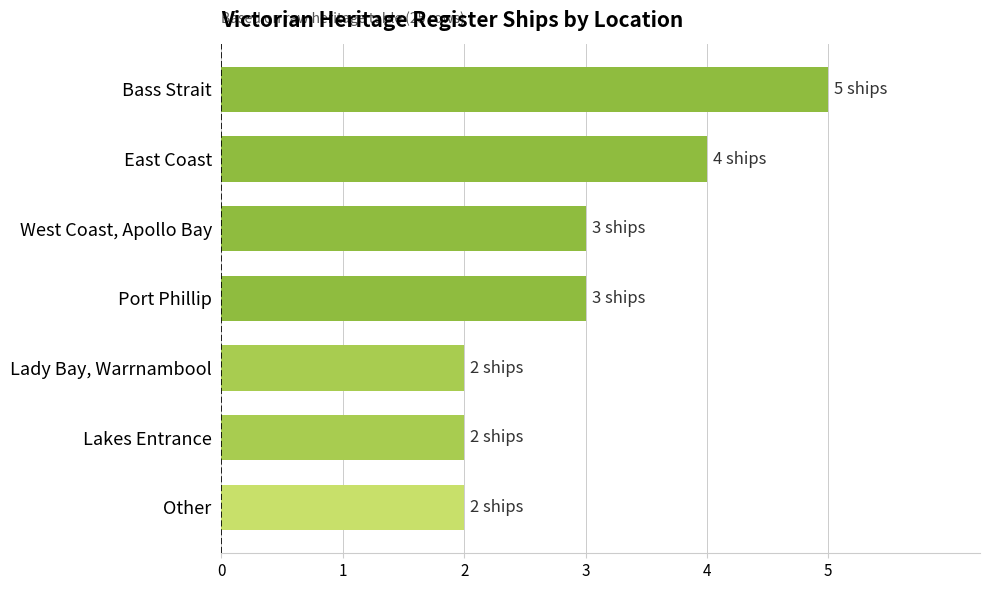

What is the label of the 1st bar from the top?

Bass Strait